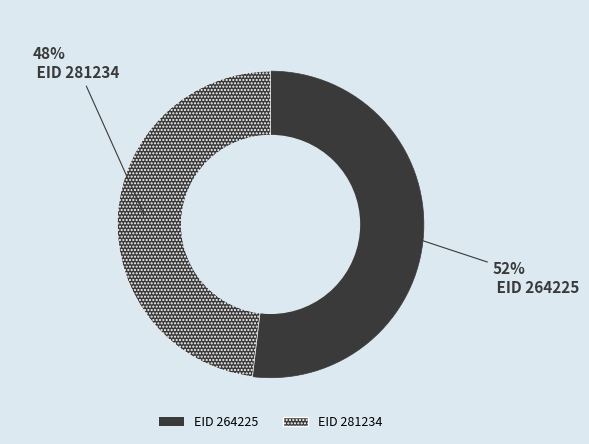

To the nearest percent, what is the average slice percentage?

50%